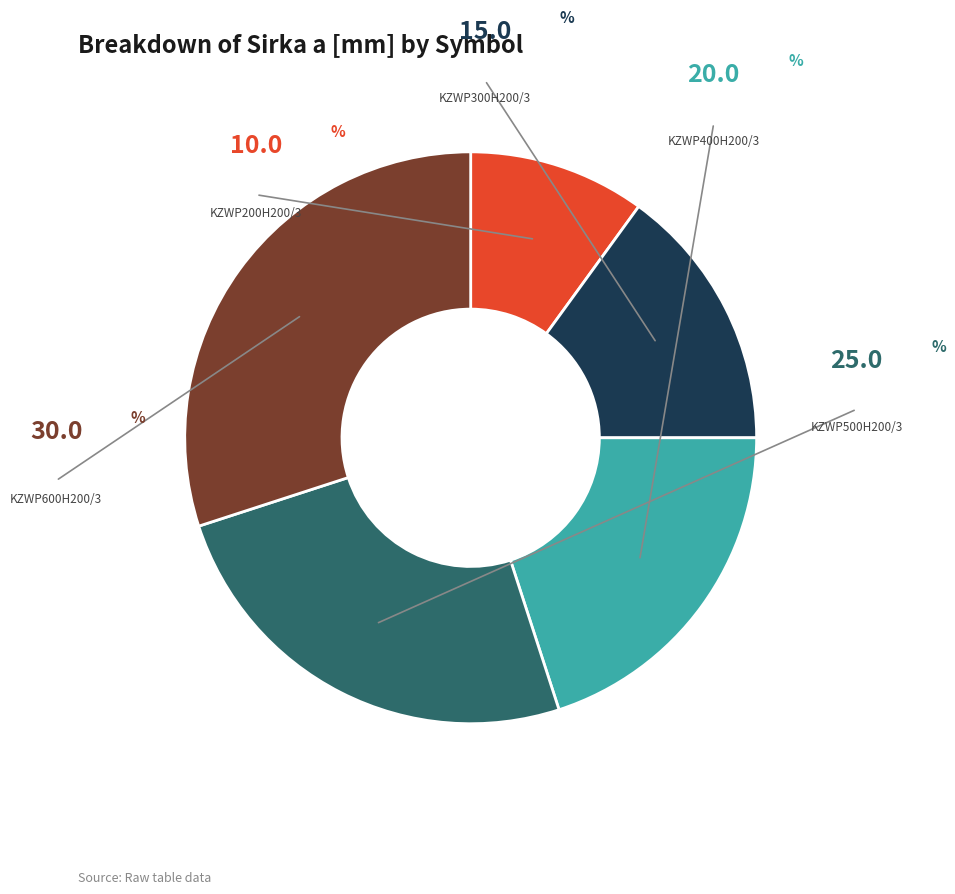

Does any single category account for the majority?

No